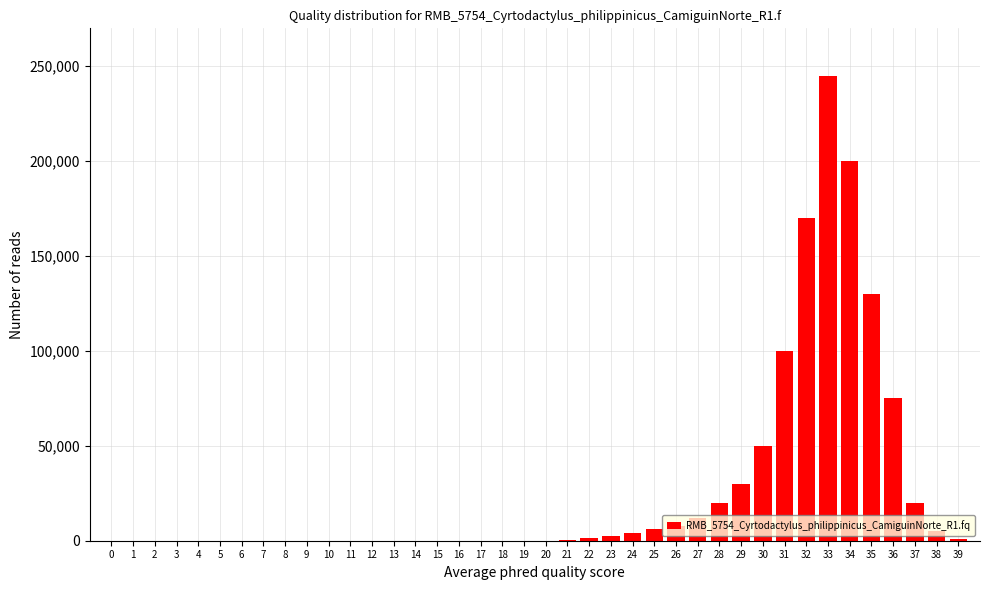

What is the change in value from 18 to 25?

+6000